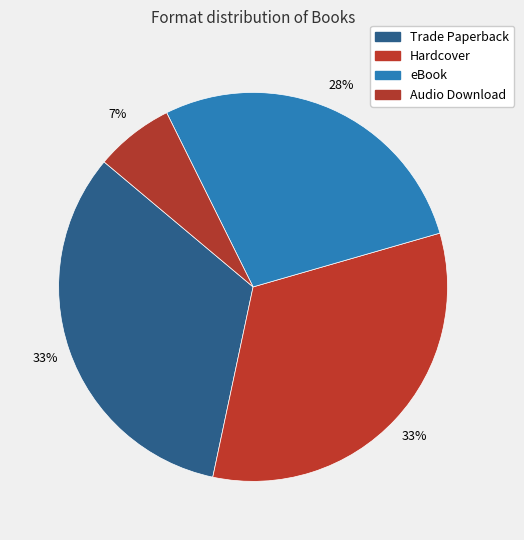

Which slice is the largest?

Trade Paperback